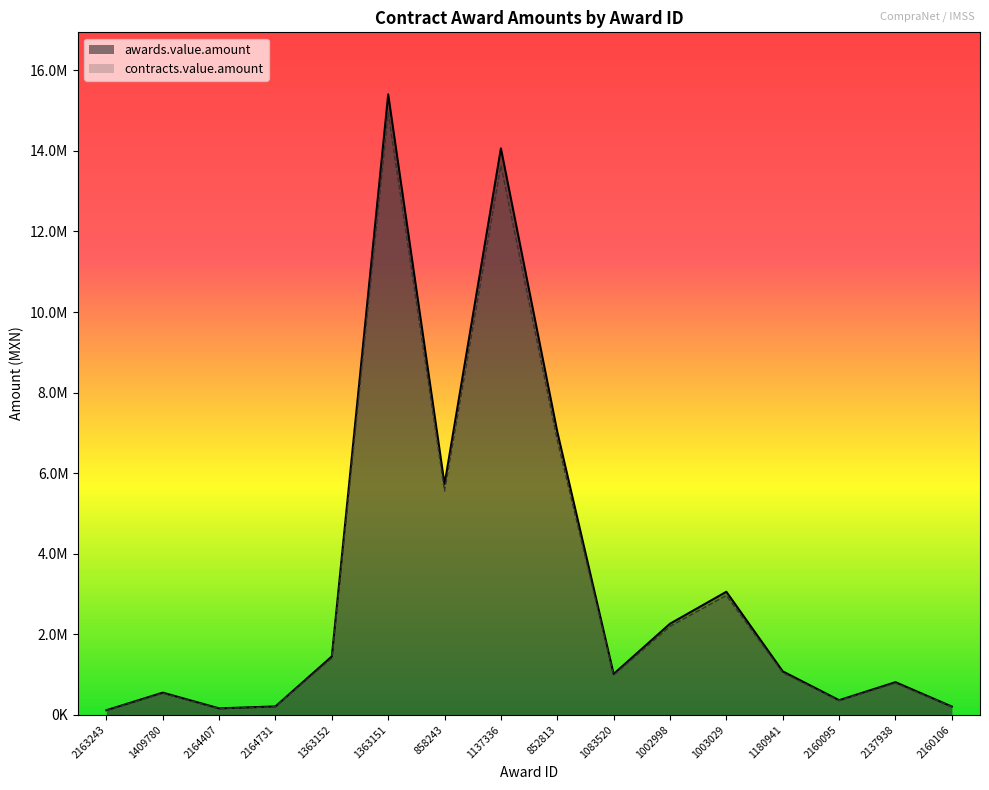

Between 2164407 and 2164731, which series saw the biggest shift?

awards.value.amount